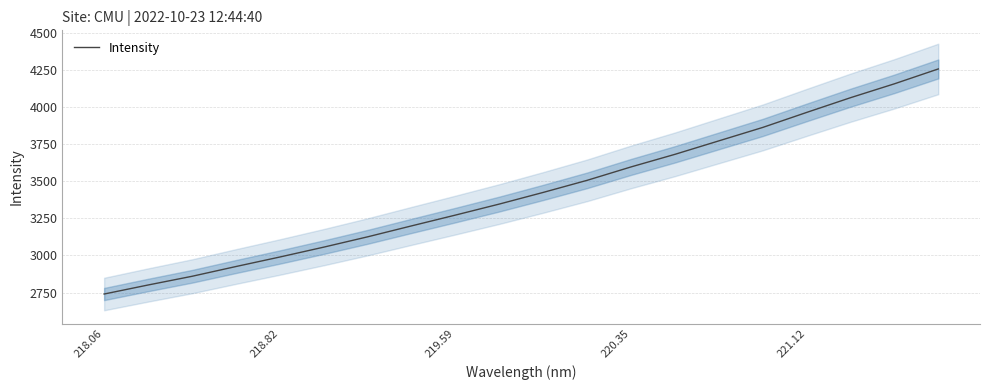

At which label does Intensity reach its minimum?

218.06